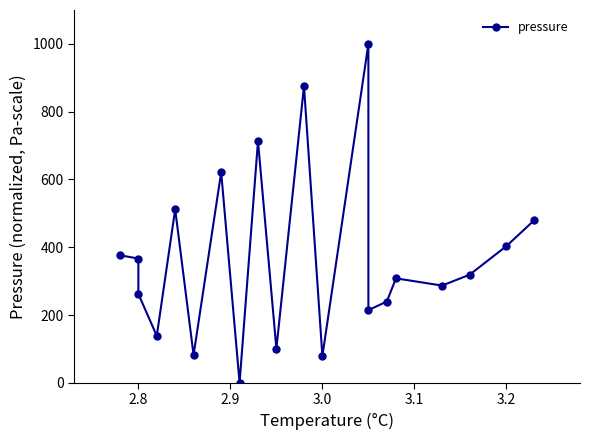

What is the maximum value shown in the chart?

1000.0